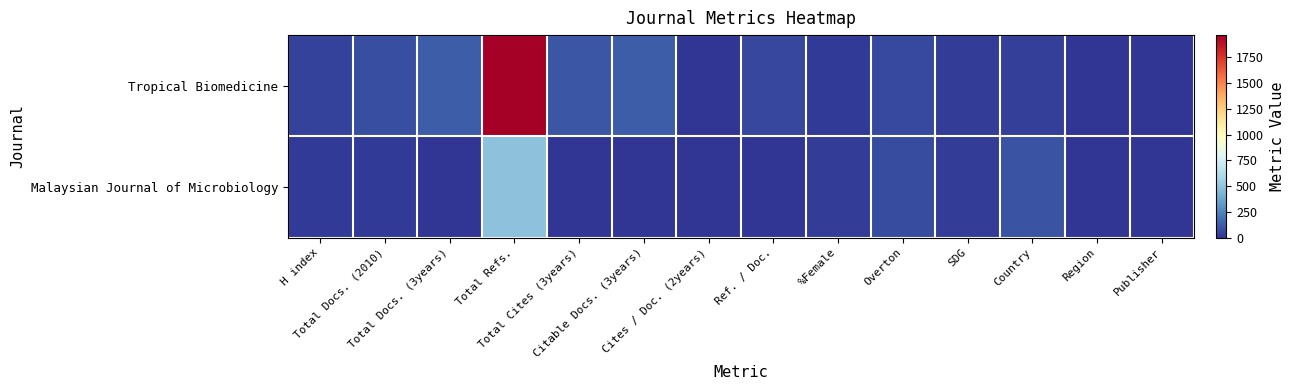

At which category is the sum across all series the highest?

Total Refs.